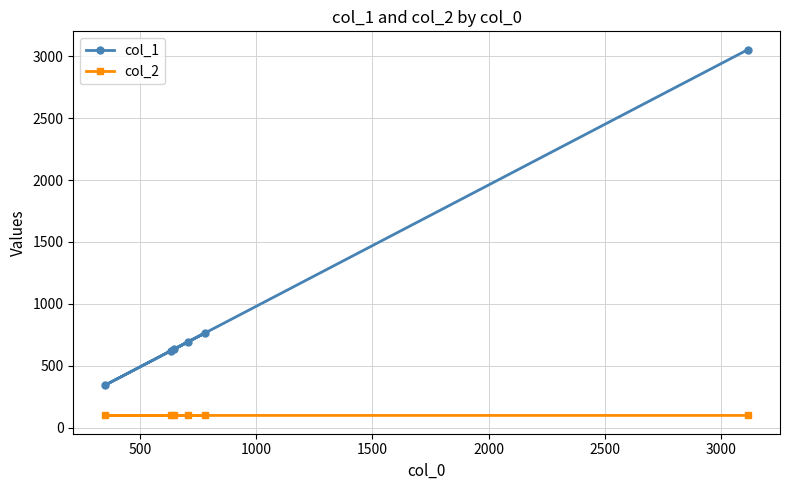

What is the sum of all col_2 values?

588.2